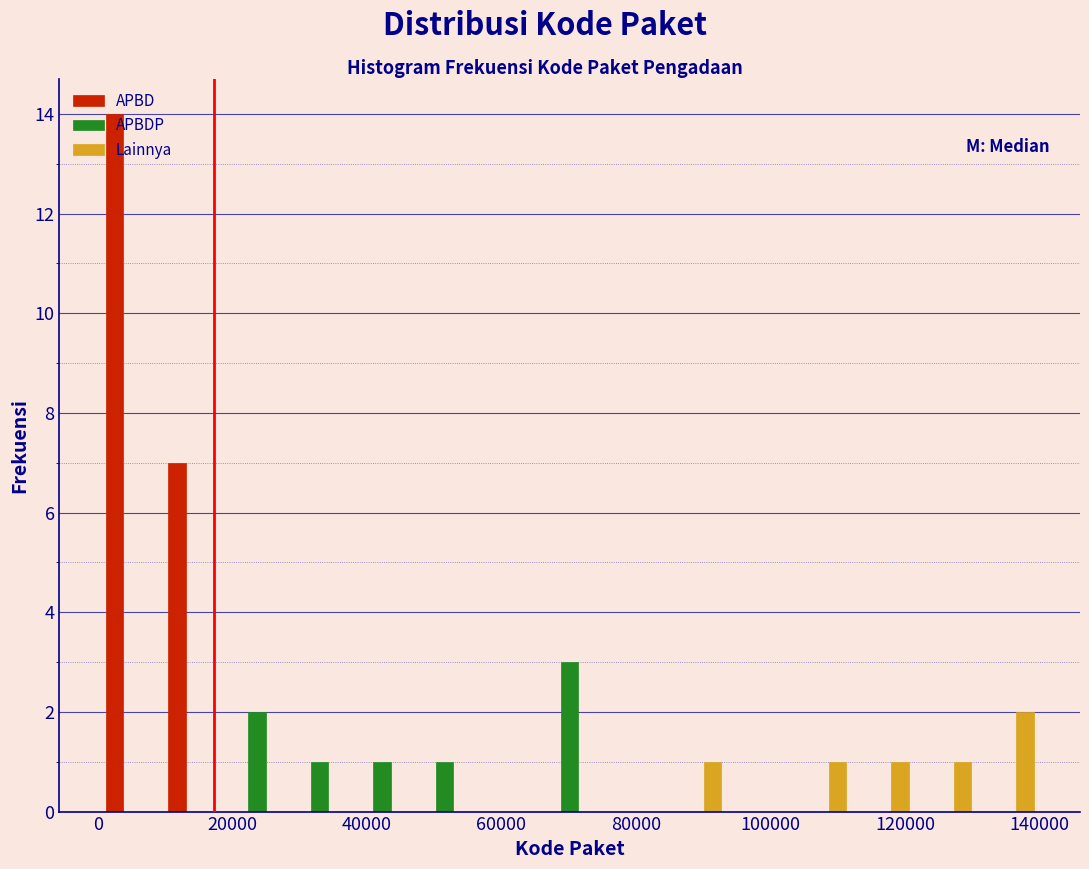

Reading left to right, transcribe this chart: for each range on the x-axis, give the height of each series' bar. Neither the bar edges nor the heights are printed on the chart, so give them approximately, as read against the axes.

0 to 10000: APBD=14	APBDP=0	Lainnya=0
10000 to 20000: APBD=7	APBDP=0	Lainnya=0
20000 to 28000: APBD=0	APBDP=2	Lainnya=0
28000 to 38000: APBD=0	APBDP=1	Lainnya=0
38000 to 46000: APBD=0	APBDP=1	Lainnya=0
46000 to 56000: APBD=0	APBDP=1	Lainnya=0
56000 to 66000: APBD=0	APBDP=0	Lainnya=0
66000 to 74000: APBD=0	APBDP=3	Lainnya=0
74000 to 84000: APBD=0	APBDP=0	Lainnya=0
84000 to 94000: APBD=0	APBDP=0	Lainnya=1
94000 to 102000: APBD=0	APBDP=0	Lainnya=0
102000 to 112000: APBD=0	APBDP=0	Lainnya=1
112000 to 122000: APBD=0	APBDP=0	Lainnya=1
122000 to 130000: APBD=0	APBDP=0	Lainnya=1
130000 to 140000: APBD=0	APBDP=0	Lainnya=2